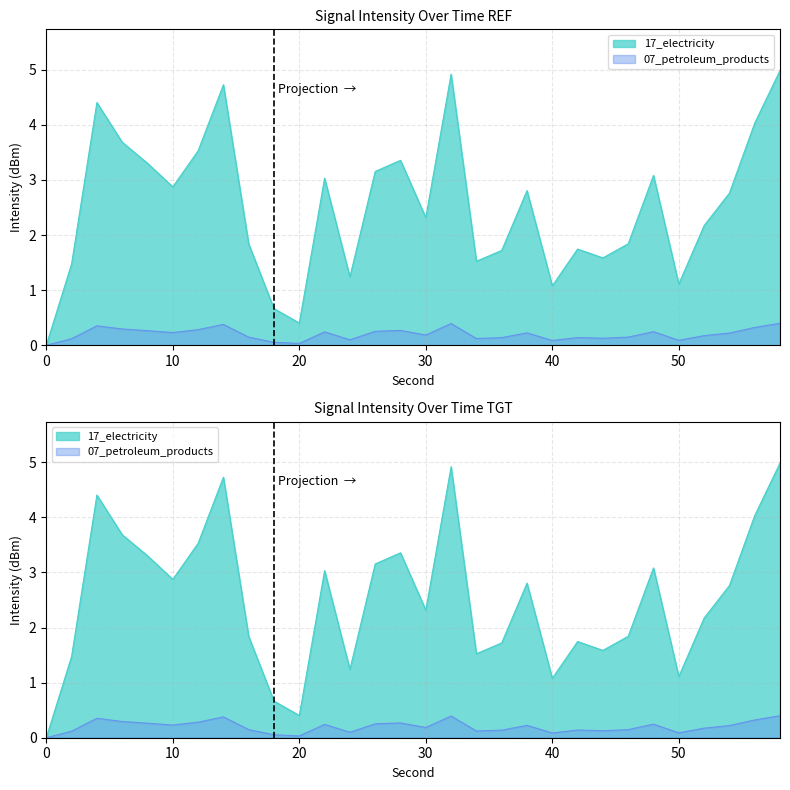

At which label is the value closest to 2?

46